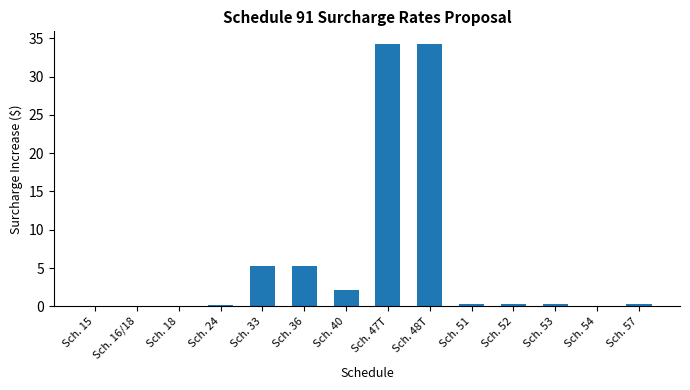

What is the sum of all values?

82.6